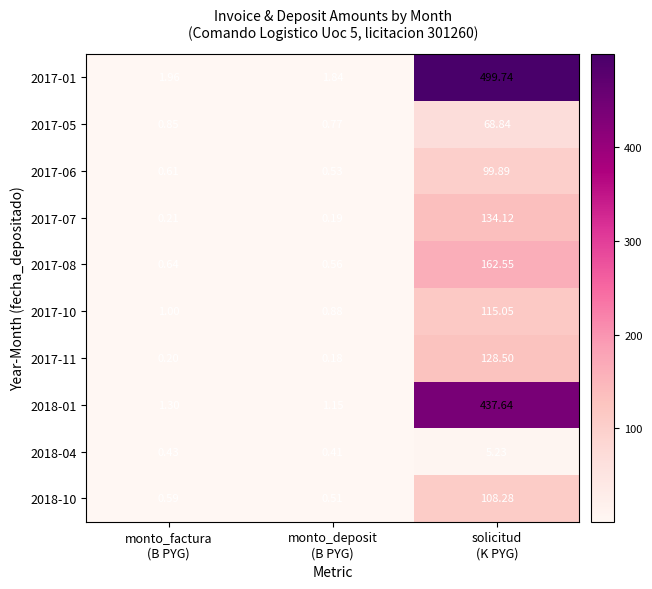

How many categories are shown in the chart?

3